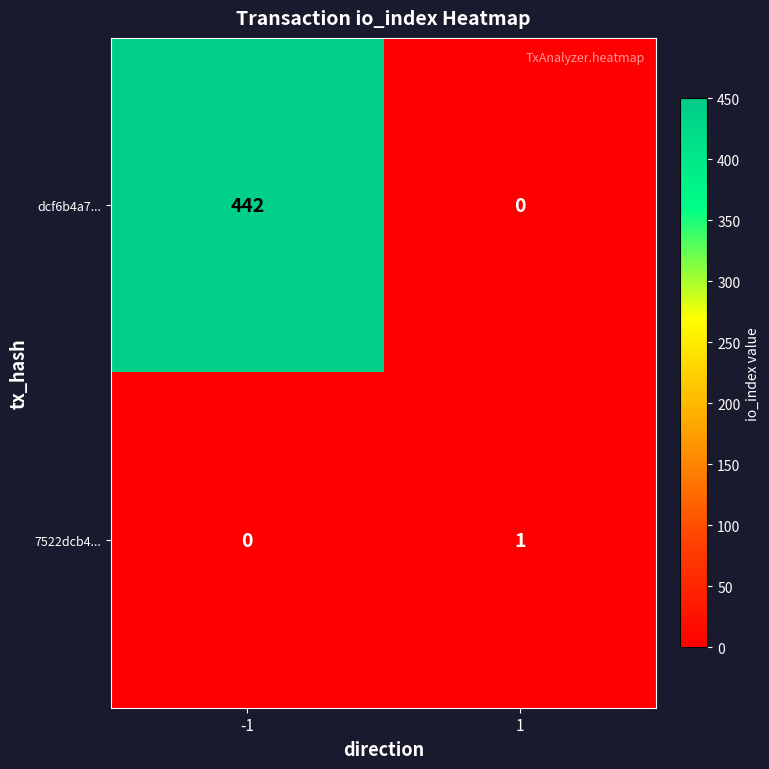

Which series has the largest range (max minus min)?

dcf6b4a7...